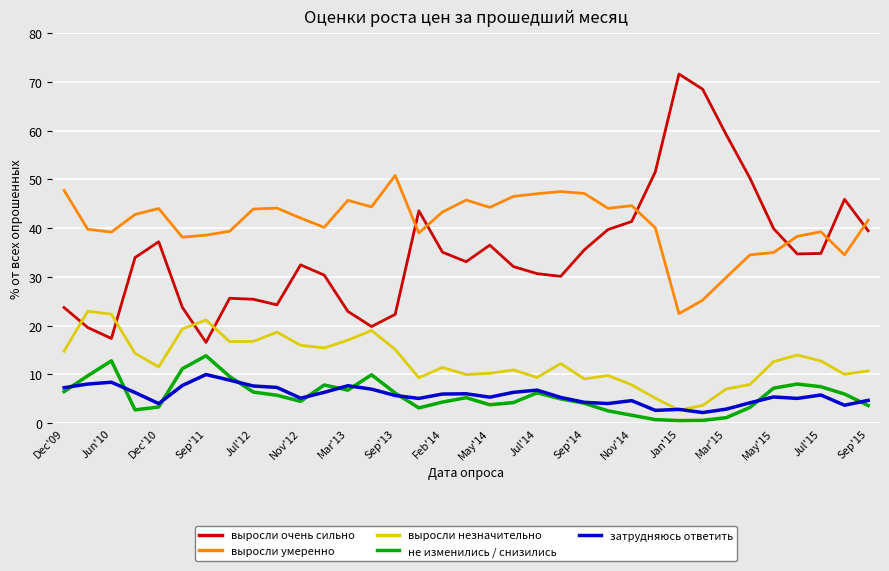

Which series has the largest total across all categories?

выросли умеренно